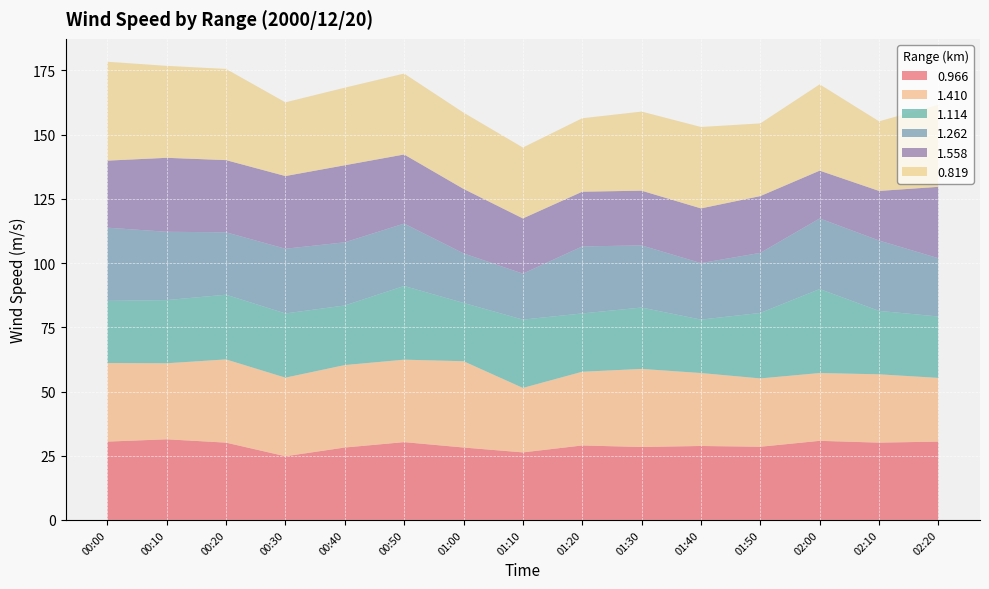

Reading left to right, what are all the values shown in this chart?

0.966: 00:00=30.5	00:10=31.4	00:20=30.1	00:30=24.8	00:40=28.2	00:50=30.3	01:00=28.2	01:10=26.3	01:20=29.0	01:30=28.4	01:40=28.8	01:50=28.5	02:00=30.8	02:10=30.1	02:20=30.5
1.410: 00:00=30.6	00:10=29.6	00:20=32.4	00:30=30.6	00:40=32.1	00:50=32.1	01:00=33.6	01:10=25.1	01:20=28.7	01:30=30.4	01:40=28.4	01:50=26.6	02:00=26.4	02:10=26.6	02:20=24.8
1.114: 00:00=24.2	00:10=24.6	00:20=25.2	00:30=25.0	00:40=23.2	00:50=28.7	01:00=22.7	01:10=26.6	01:20=22.7	01:30=23.9	01:40=20.8	01:50=25.5	02:00=32.7	02:10=24.7	02:20=23.9
1.262: 00:00=28.5	00:10=26.6	00:20=24.3	00:30=25.2	00:40=24.6	00:50=24.3	01:00=19.3	01:10=17.9	01:20=26.1	01:30=24.2	01:40=22.0	01:50=23.4	02:00=27.5	02:10=27.4	02:20=22.7
1.558: 00:00=26.1	00:10=28.8	00:20=28.1	00:30=28.3	00:40=30.0	00:50=26.9	01:00=25.1	01:10=21.5	01:20=21.3	01:30=21.3	01:40=21.3	01:50=22.1	02:00=18.6	02:10=19.3	02:20=27.8
0.819: 00:00=38.5	00:10=35.8	00:20=35.5	00:30=28.7	00:40=30.2	00:50=31.5	01:00=29.7	01:10=27.6	01:20=28.6	01:30=30.8	01:40=31.7	01:50=28.3	02:00=33.6	02:10=27.1	02:20=32.0